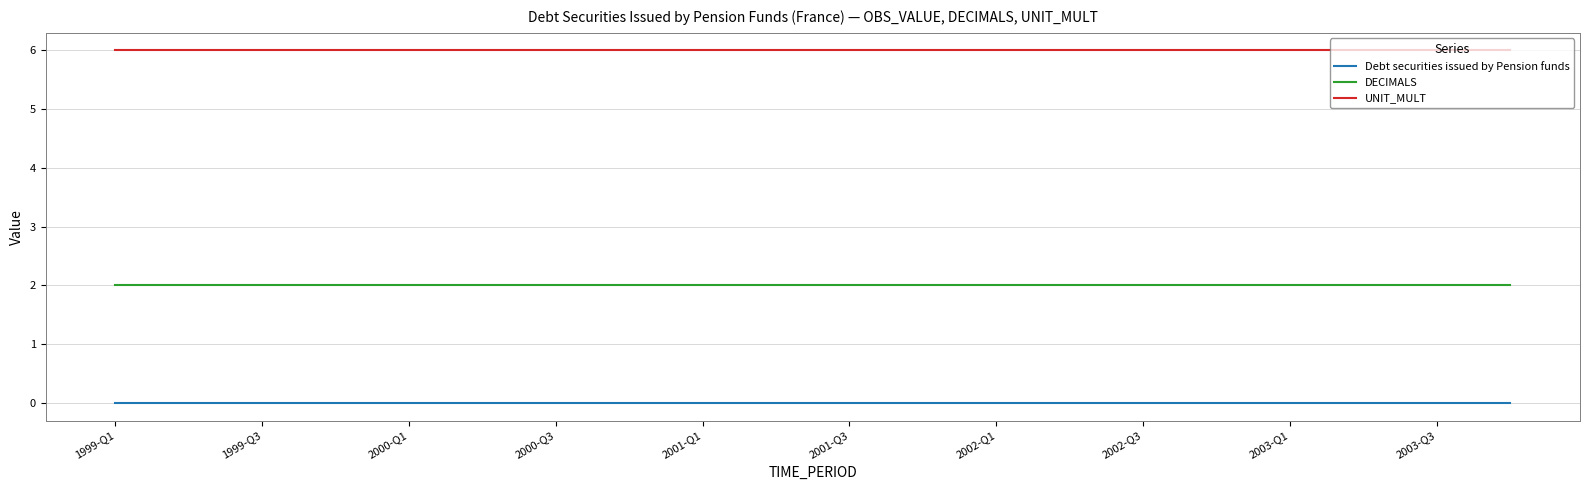

What is the average value of the UNIT_MULT series?

6